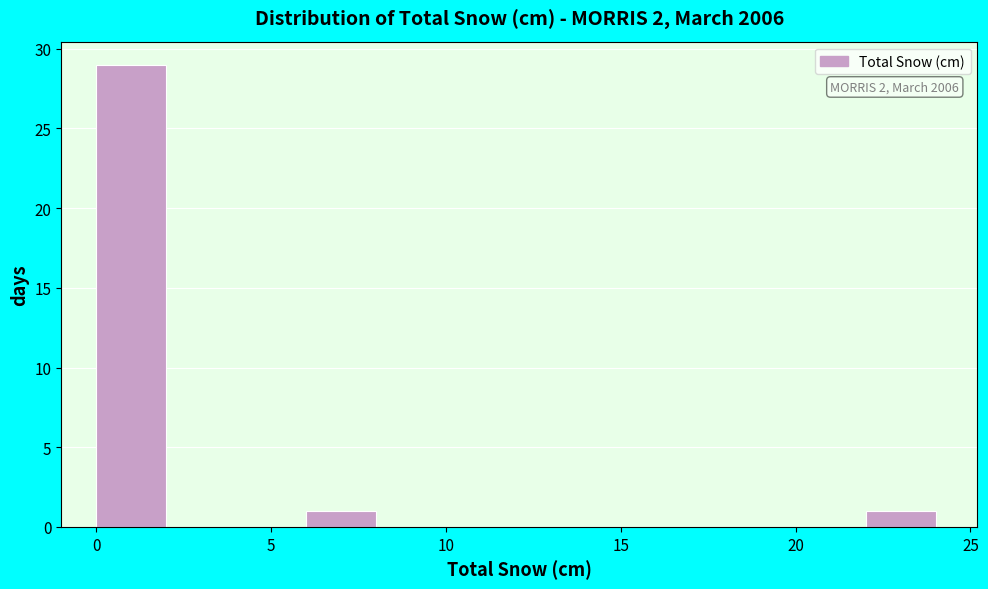

Over which range of the x-axis is the bar tallest?

0 to 2